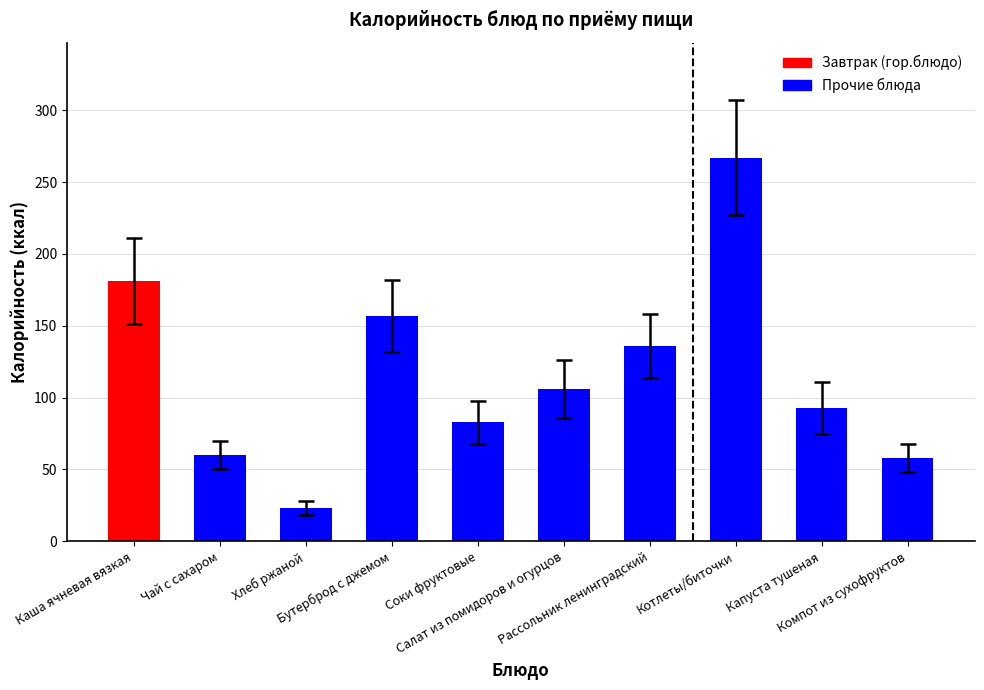

How many bars are there in total?

10